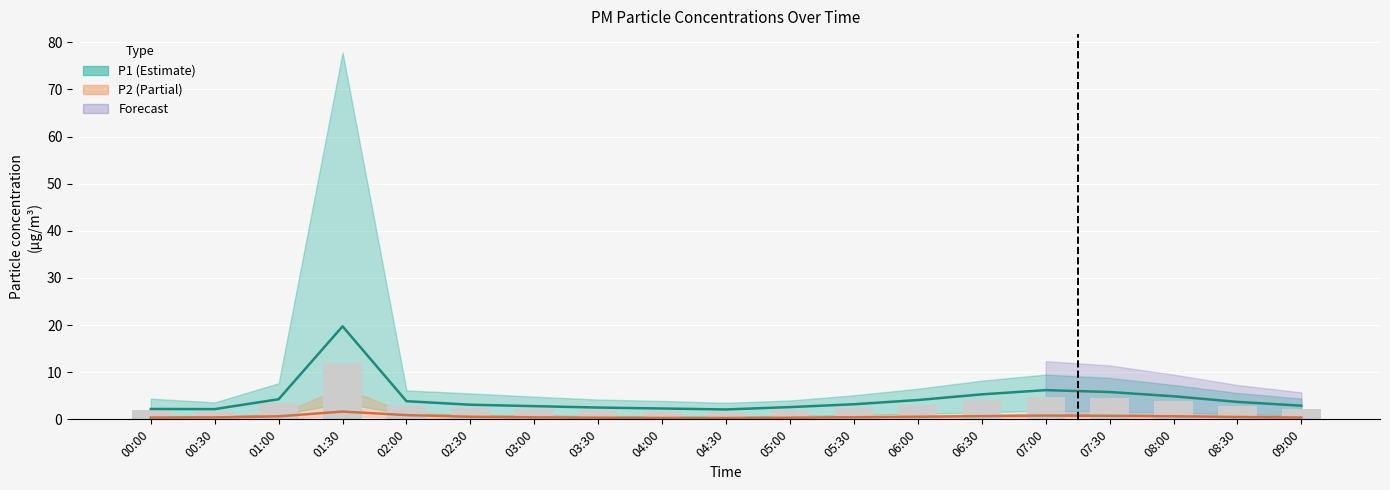

What is the total value across all series at 09:00?

5.5